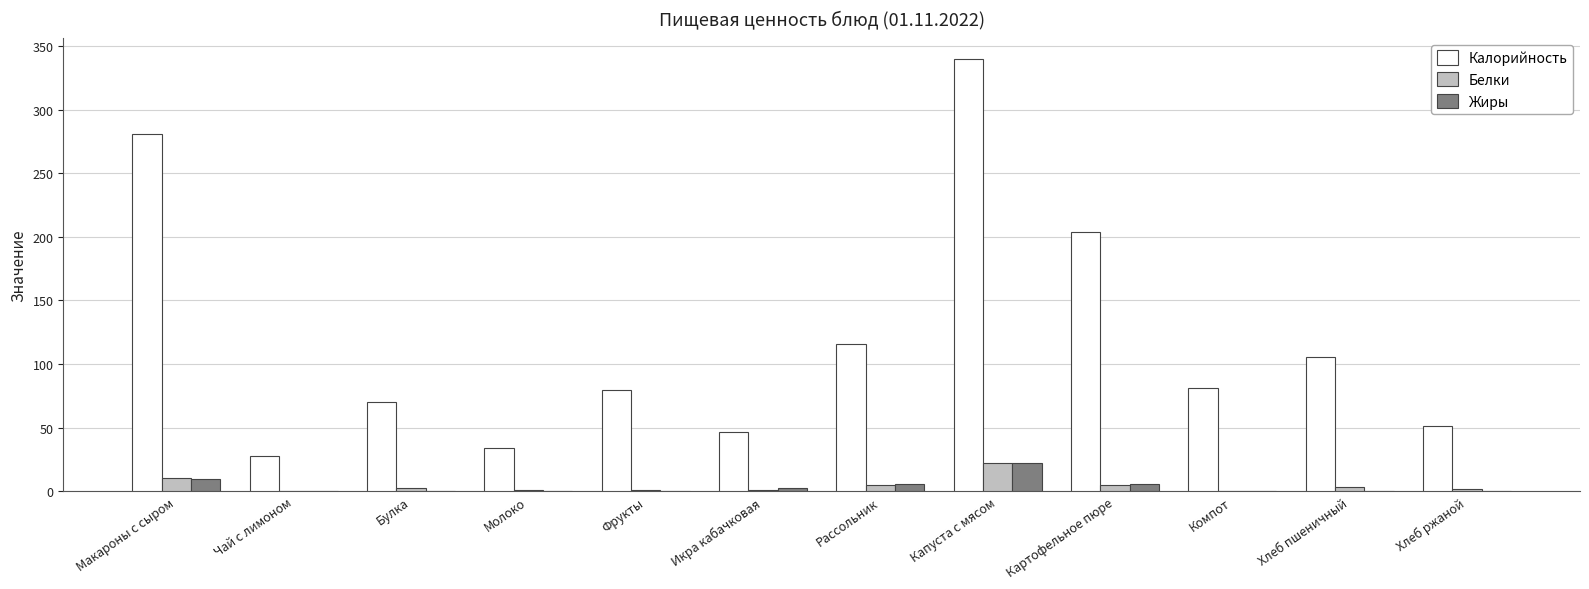

At which category is the sum across all series the highest?

Капуста с мясом